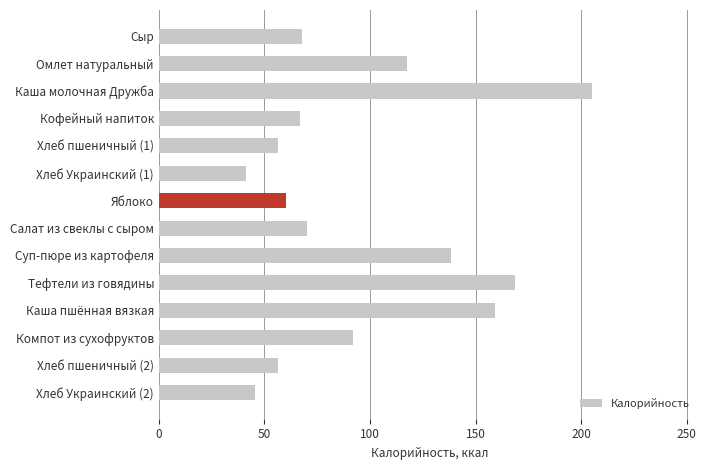

What position from the bottom is Яблоко?

8